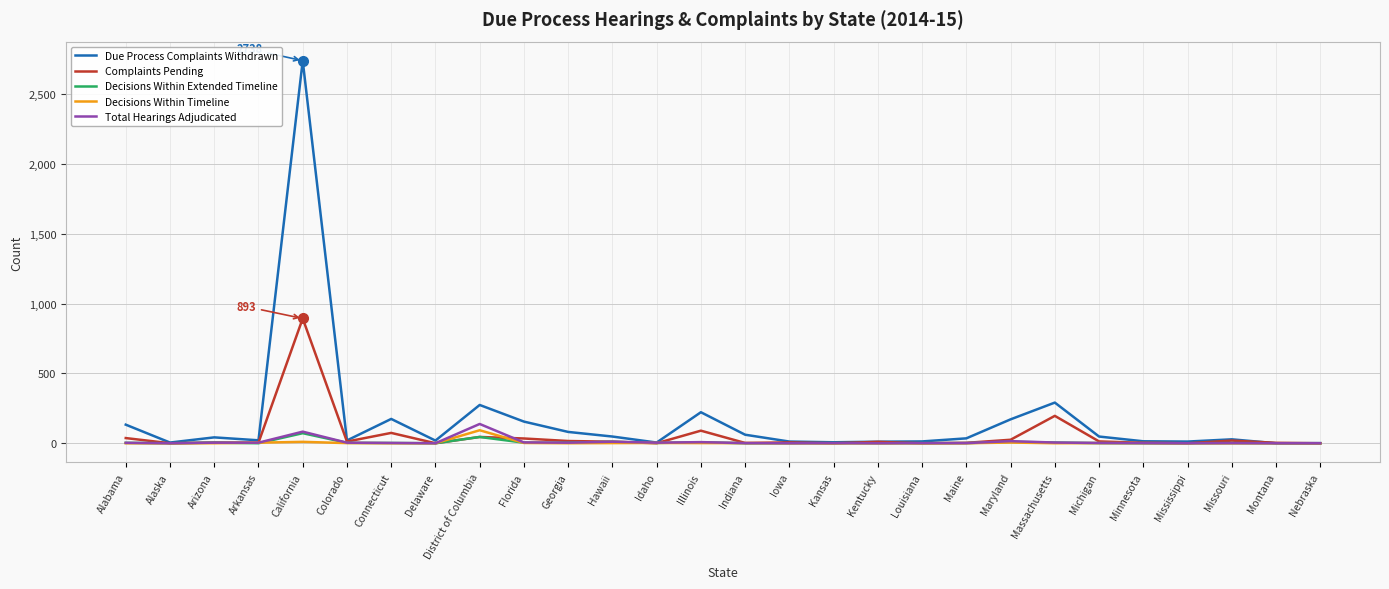

What is the maximum value shown in the chart?

2738